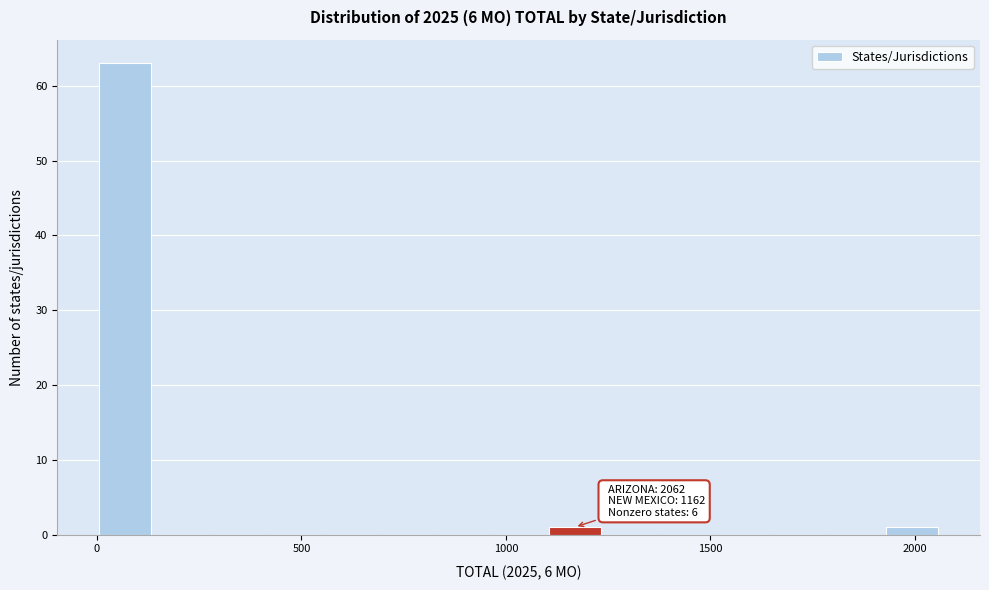

Read against the x-axis, roughly where is the centre of the tallest bar?

50